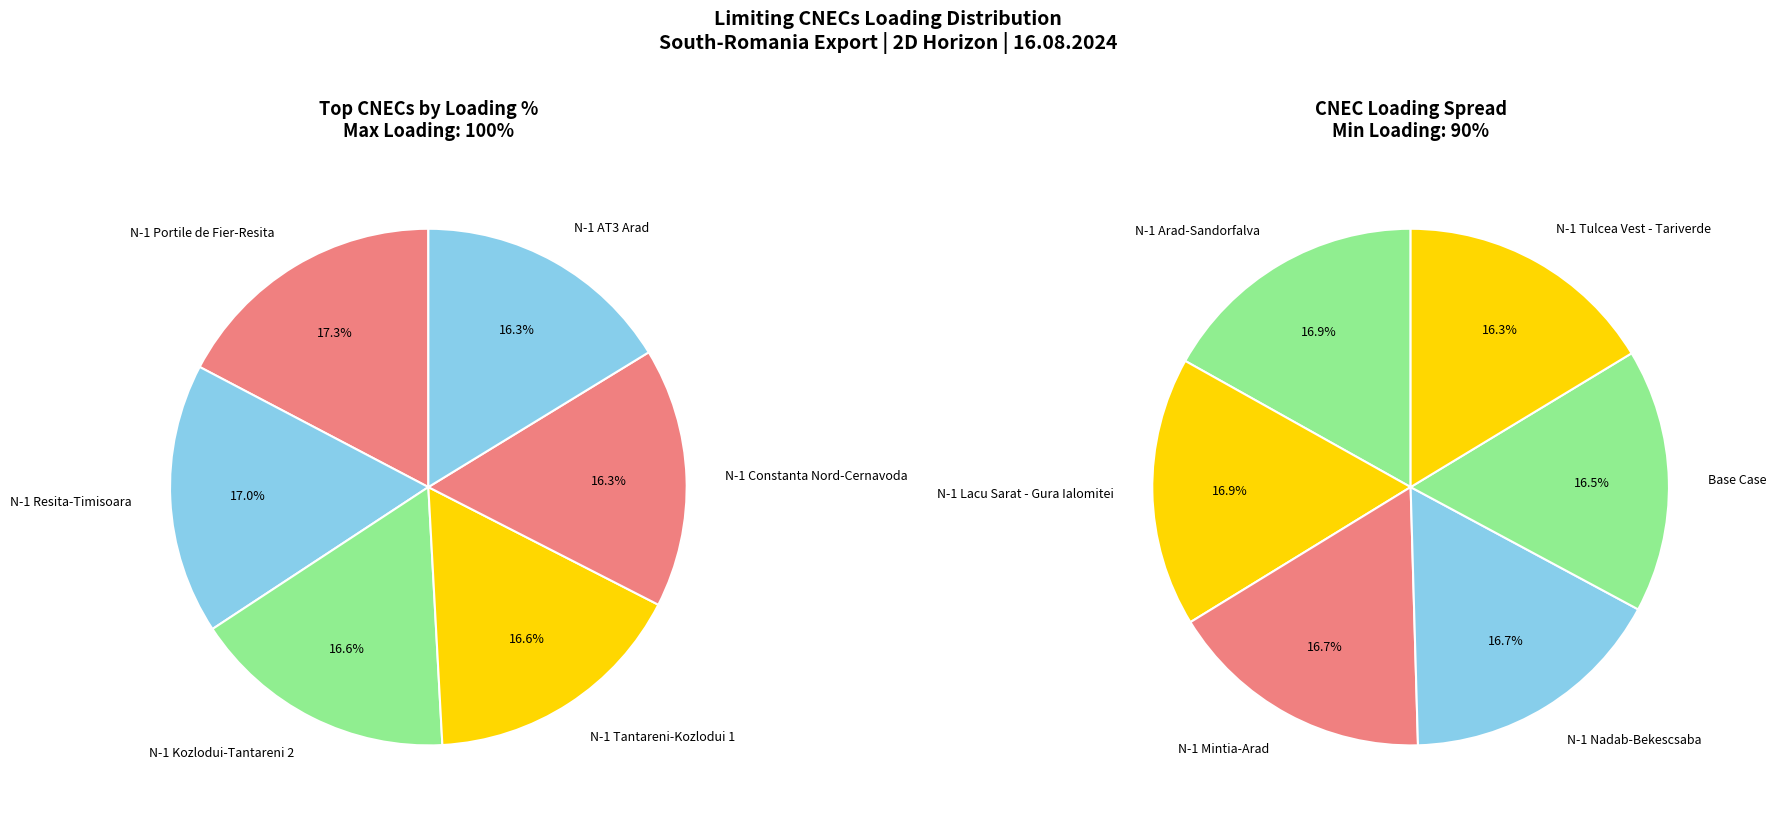

To the nearest percent, what is the average slice percentage?

8%